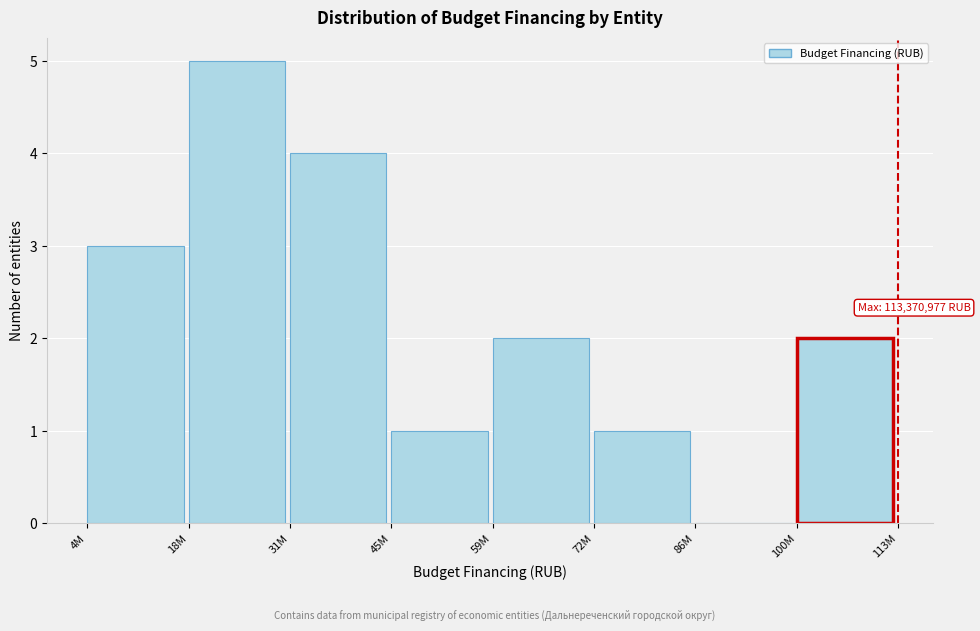

Reading right to left, extract all data points from this chart.

100M=2	86M=0	72M=1	59M=2	45M=1	31M=4	18M=5	4M=3